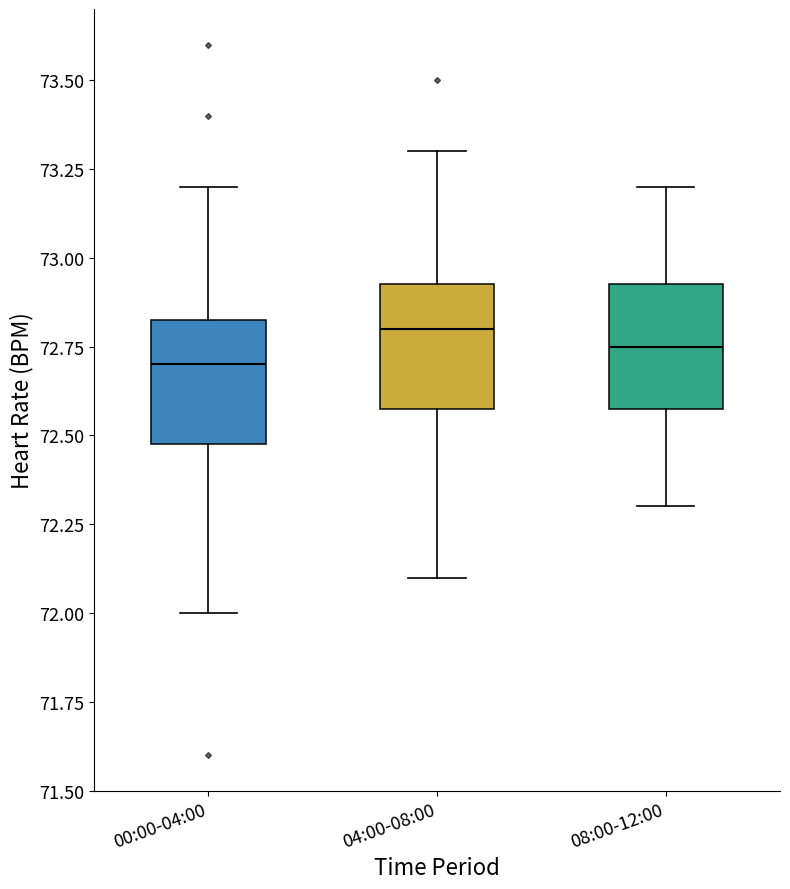

Reading left to right, transcribe this box plot: for each box, give where its median line is, the range the box spans, and where its two whiskers end, as read against the y-axis. The values are not printed on the chart, so give them approximately, as read against the axis.

00:00-04:00: median 72.70, box 72.50 to 72.85, whiskers 72.00 to 73.20
04:00-08:00: median 72.80, box 72.60 to 72.95, whiskers 72.10 to 73.30
08:00-12:00: median 72.75, box 72.60 to 72.95, whiskers 72.30 to 73.20